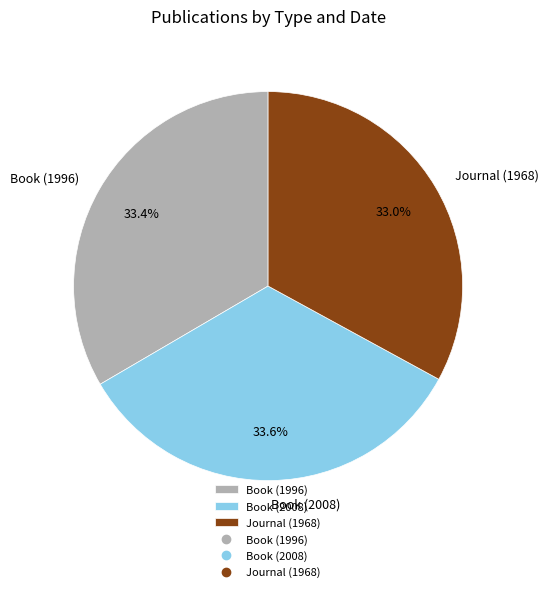

Is the sum of Journal (1968) and Book (1996) greater than half?

Yes